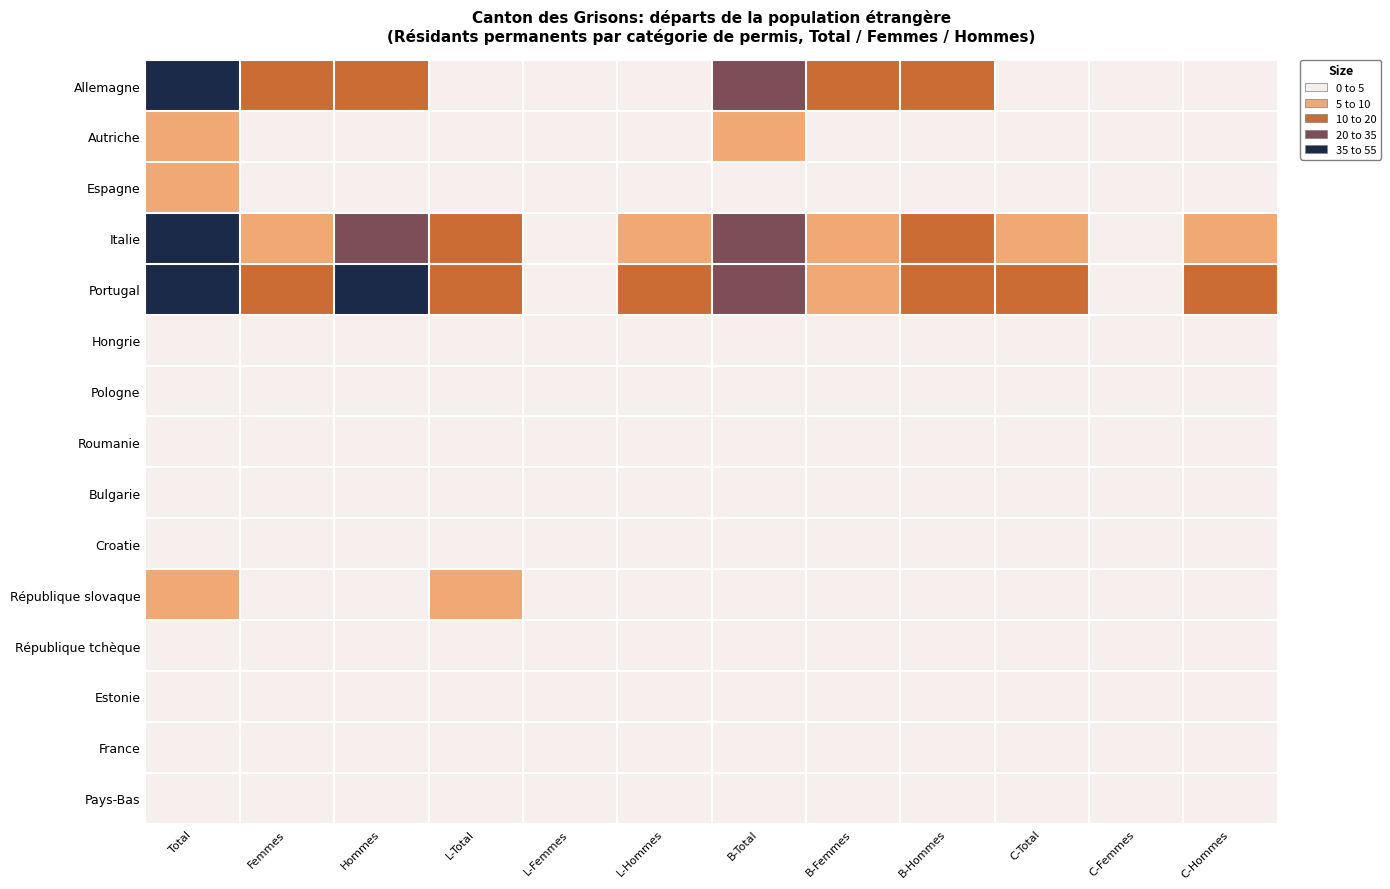

Which series changed the most between B-Total and B-Hommes?

Allemagne